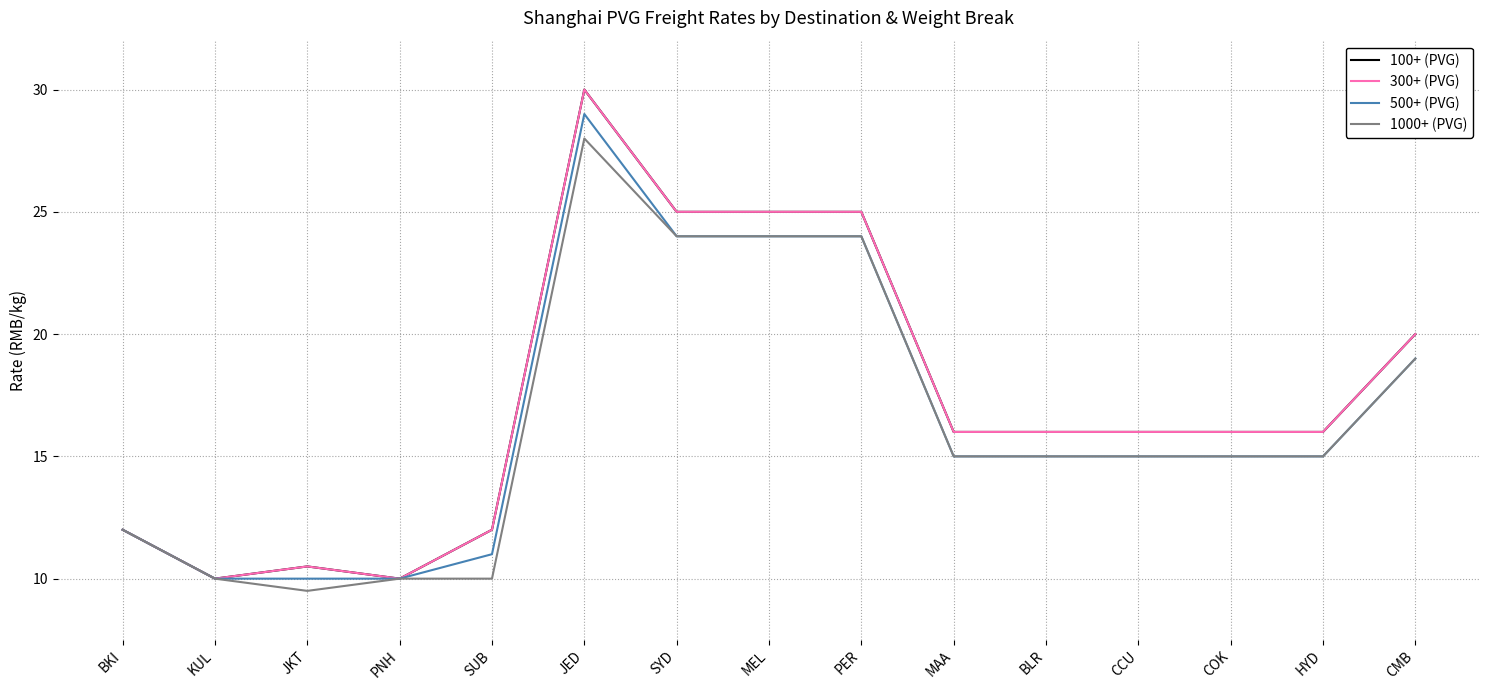

Is this an area chart (filled region under the line)?

No